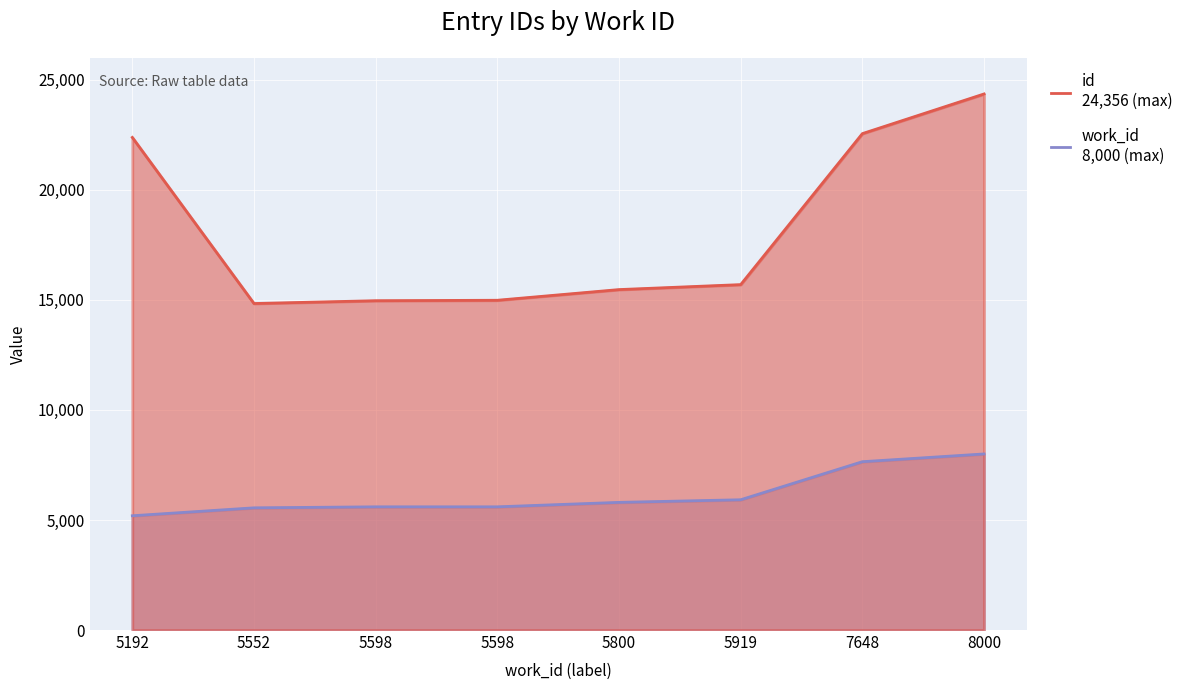

What is the maximum value shown in the chart?

24356